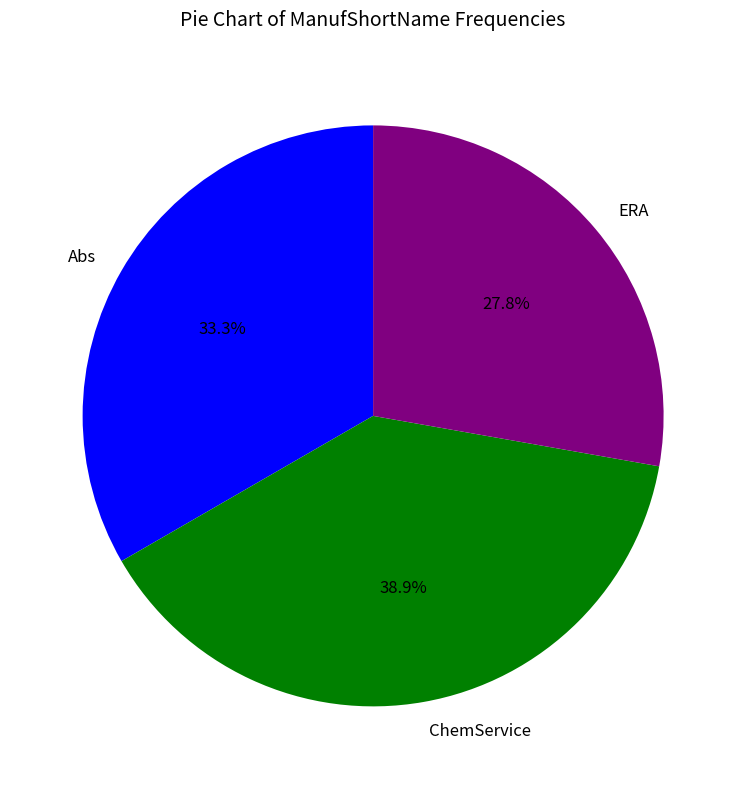

What is the ratio of the value at ERA to the value at ChemService?

0.7